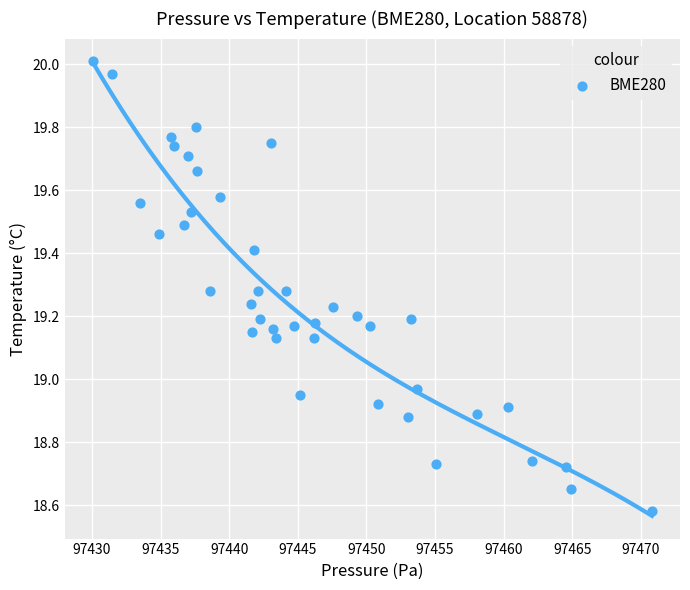

What is the range of X values (max minus min)?

40.8